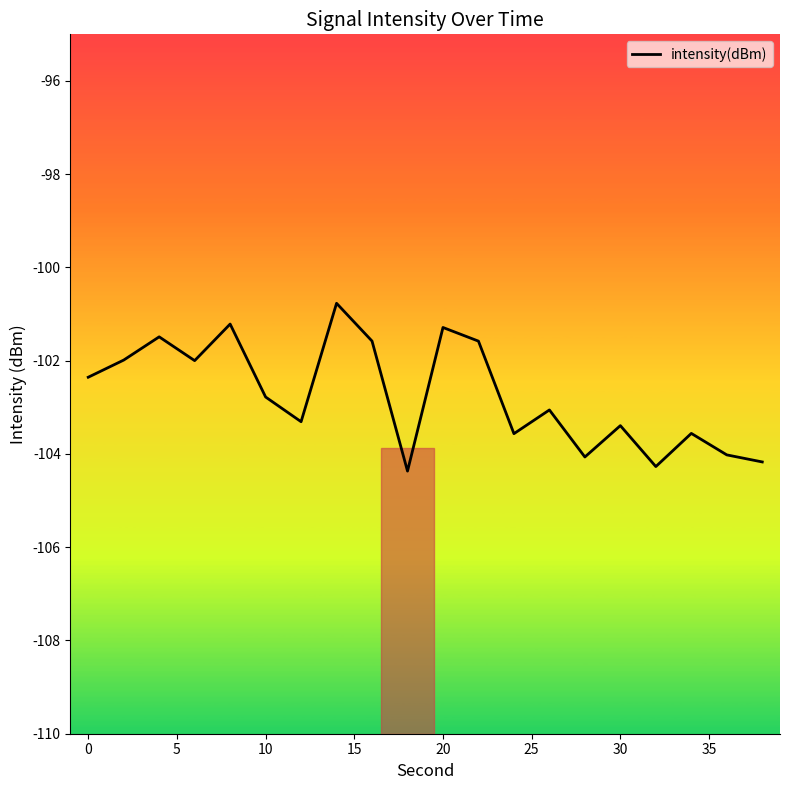

What is the minimum value shown in the chart?

-104.4